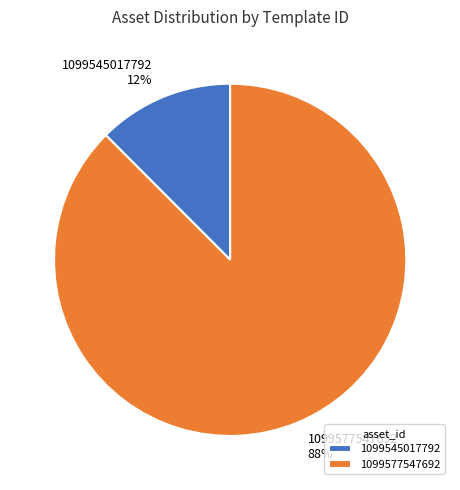

Count the number of slices in the pie.

2